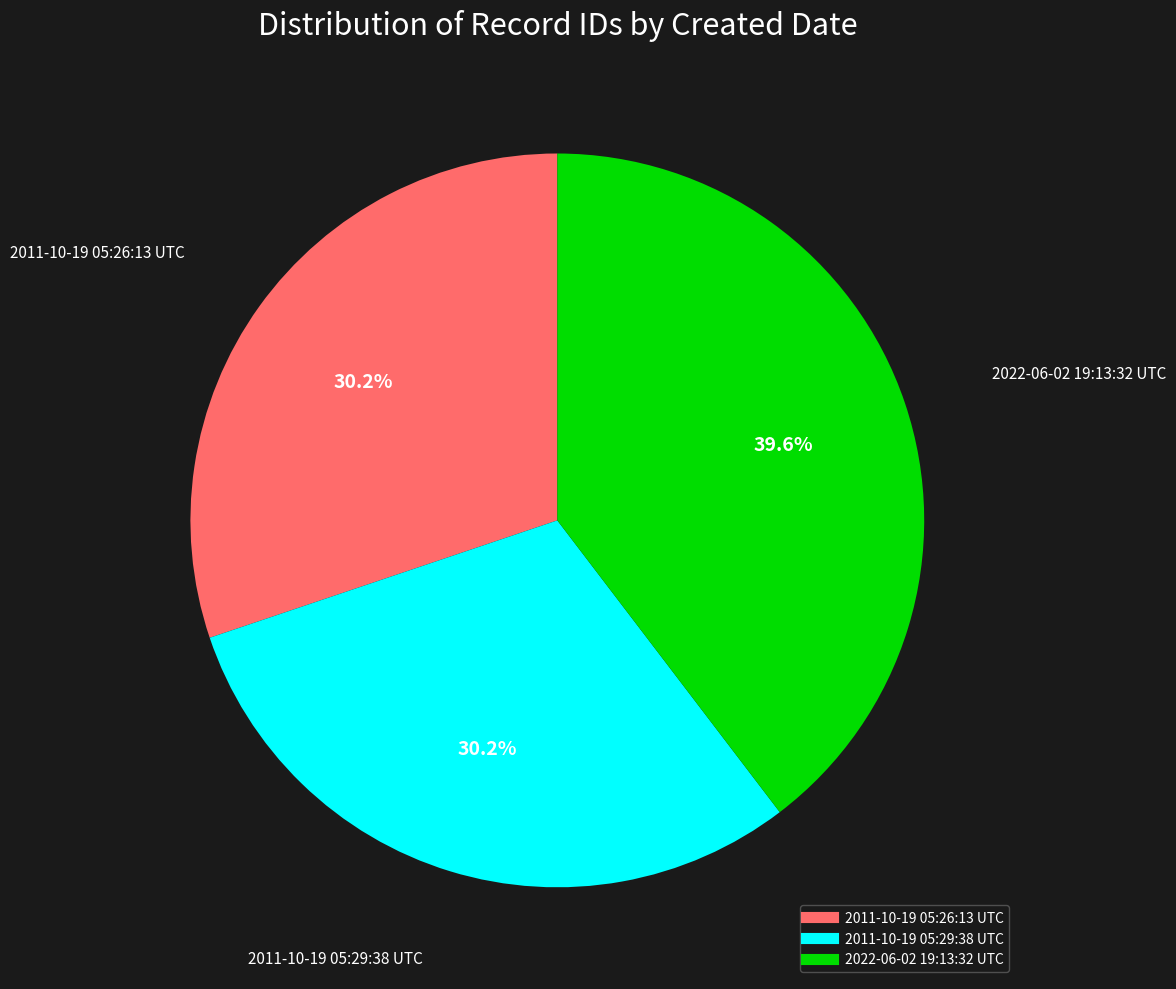

How many segments does this pie chart have?

3